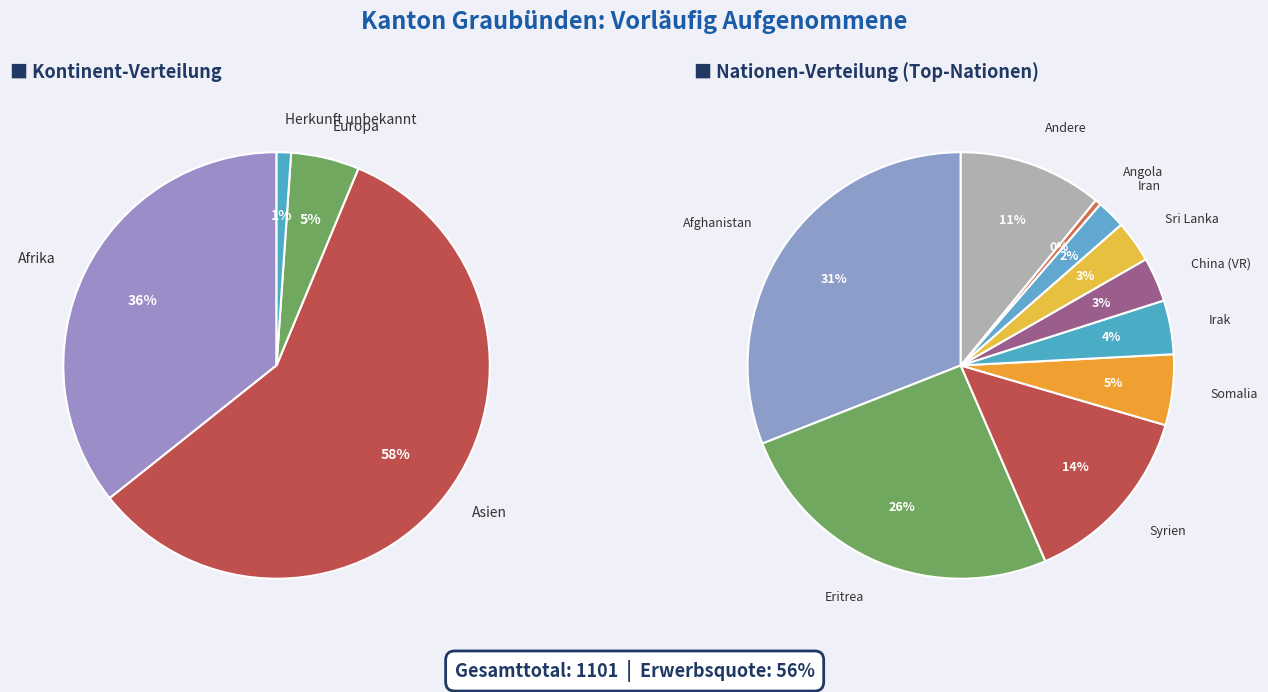

Rank the categories by value from lowest to highest.

Herkunft unbekannt, Europa, Afrika, Asien